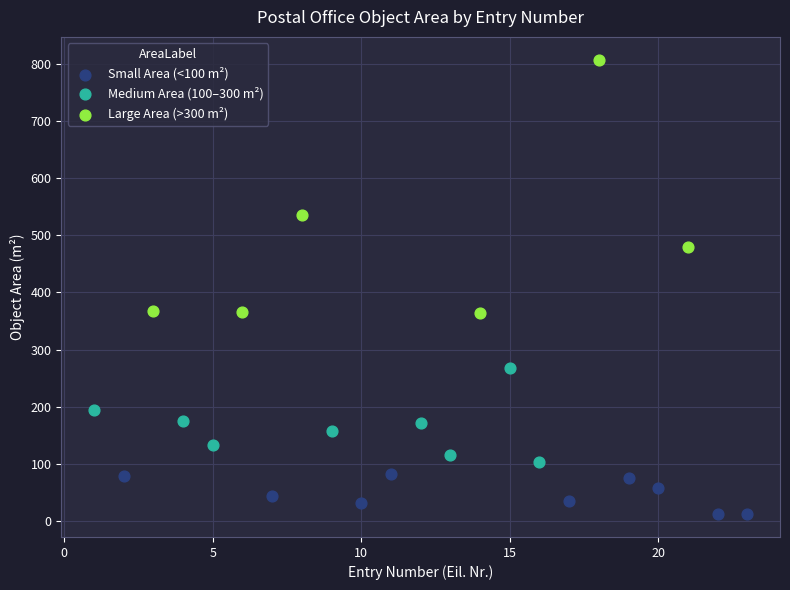

Which series has the widest spread of Y values?

Large Area (>300 m²)